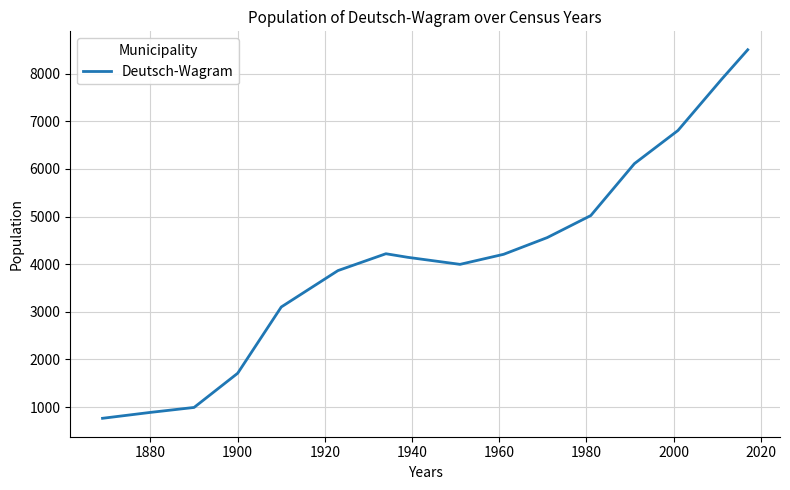

What is the difference between the maximum and minimum values?

7740